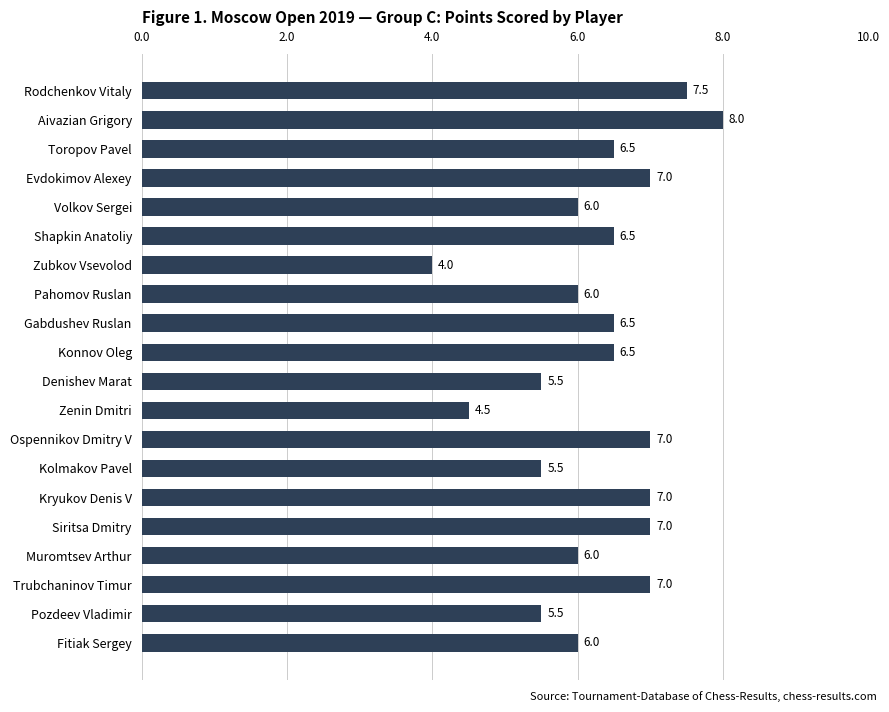

At which category does the chart reach its peak across all series?

Aivazian Grigory